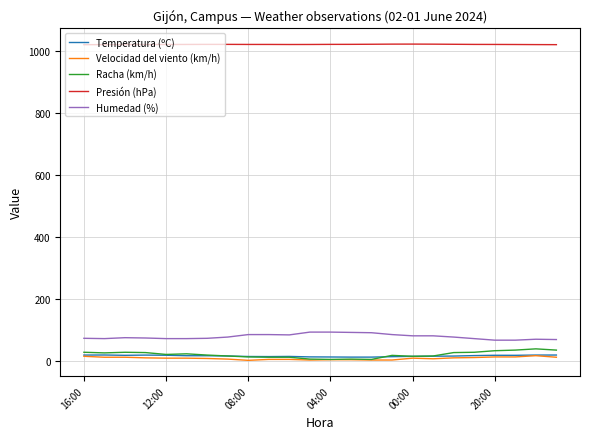

What is the average value of the Temperatura (ºC) series?

16.2